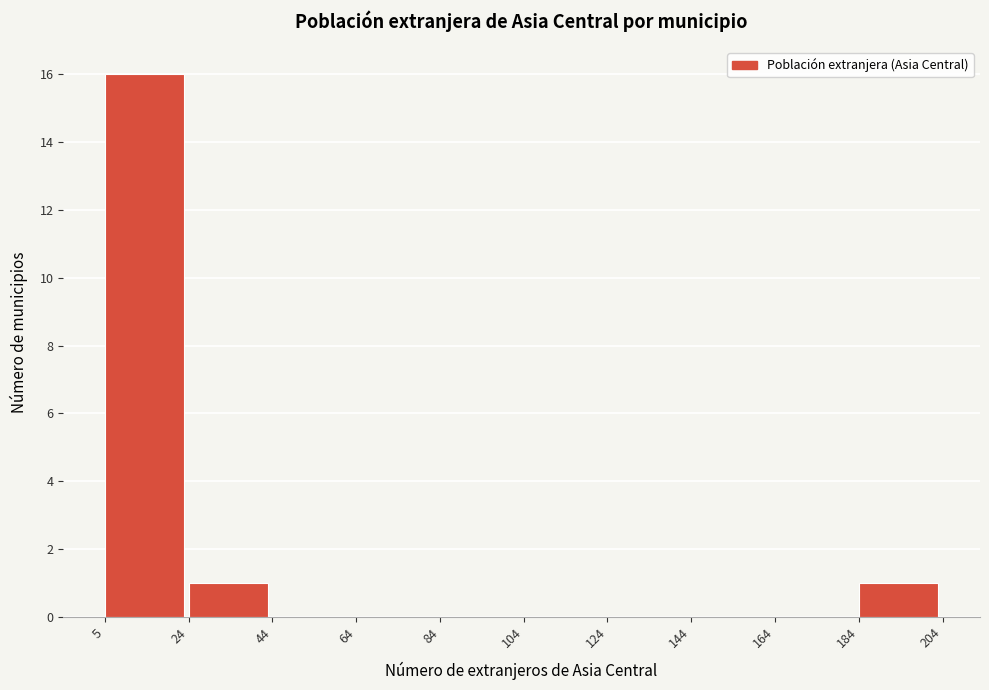

Reading left to right, transcribe this chart: for each bar, give the range it covers on the x-axis and its height. The values are not printed on the chart, so give them approximately, as read against the axis.

5 to 24: 16
24 to 44: 1
44 to 64: 0
64 to 84: 0
84 to 104: 0
104 to 124: 0
124 to 144: 0
144 to 164: 0
164 to 184: 0
184 to 204: 1